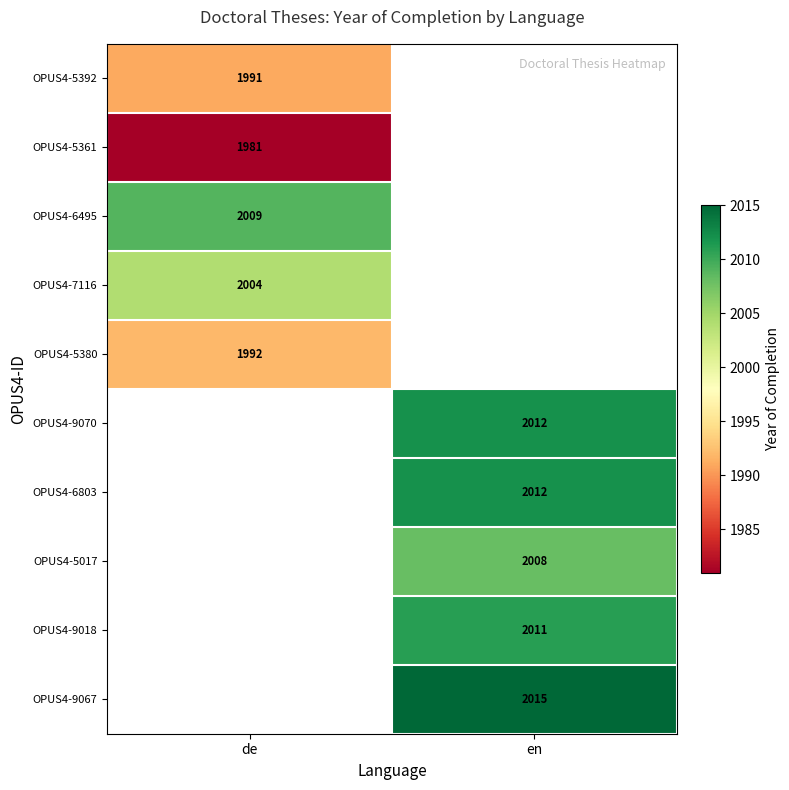

Is the value of OPUS4-5017 at en greater than the value of OPUS4-5392 at de?

Yes